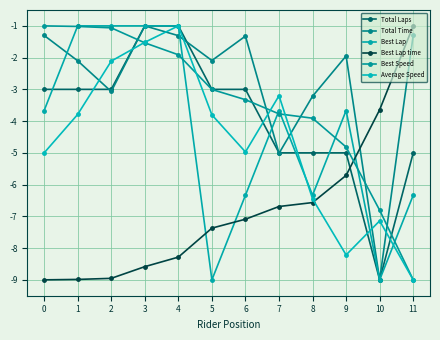

How many times do Total Time and Best Lap cross each other?

4